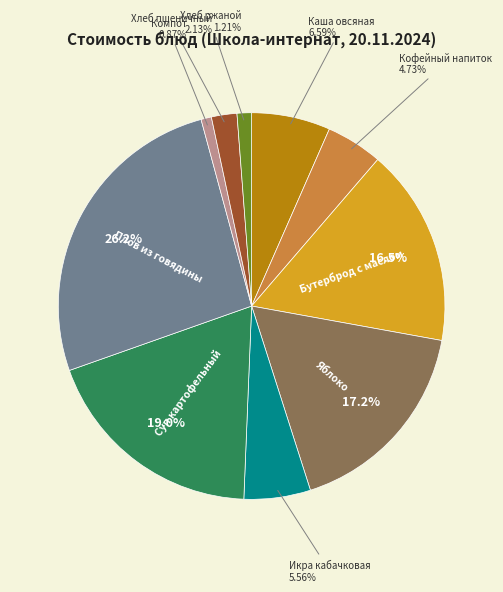

Does any single category account for the majority?

No